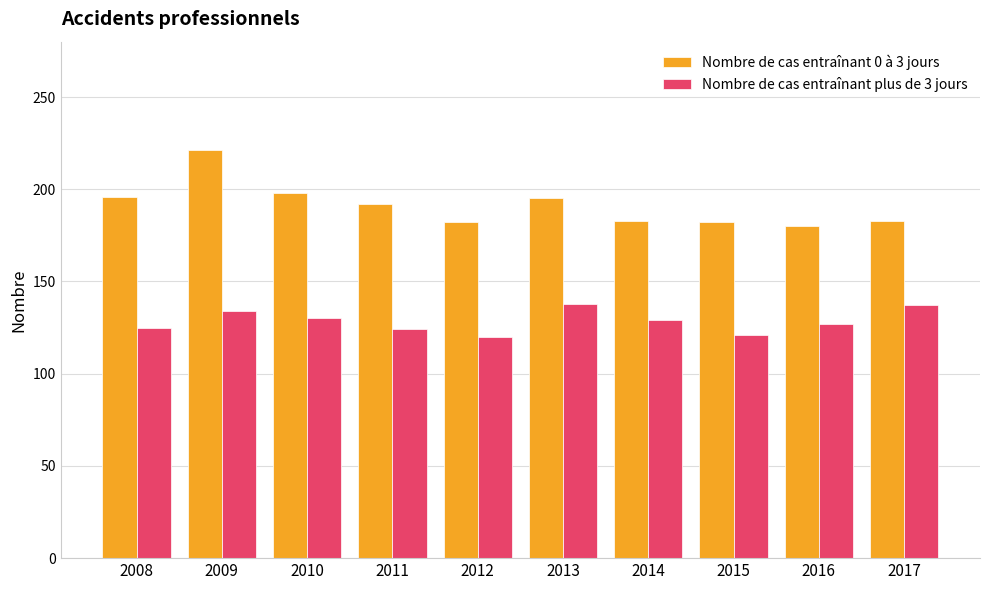

What is the value of the Nombre de cas entraînant 0 à 3 jours bar at the 4th from the left?

192